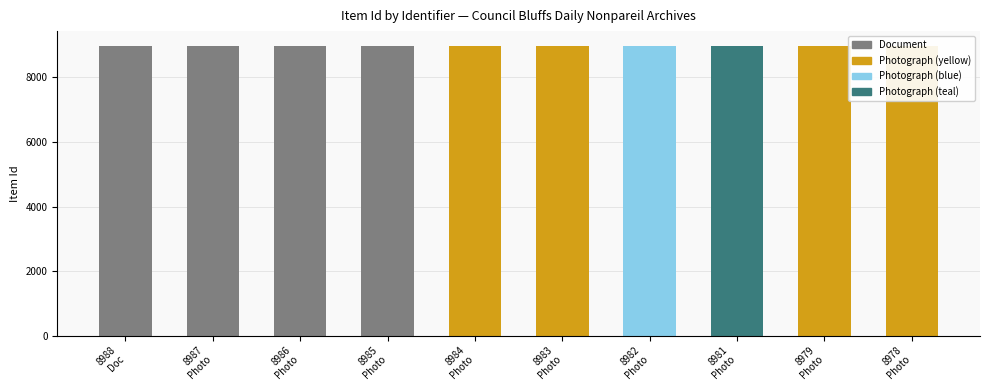

Which label corresponds to the largest value in the chart?

8988
Doc